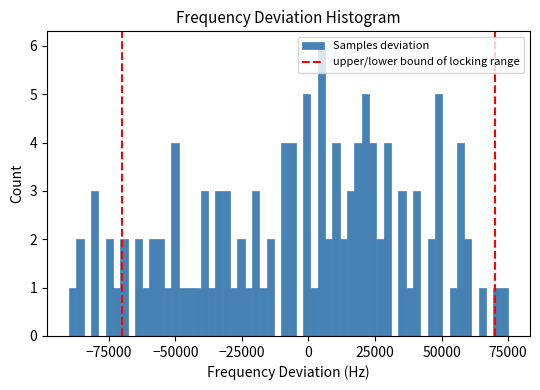

Around what value on the x-axis is the tallest bar? Give the approximate position of its centre, as read against the axis.

5000